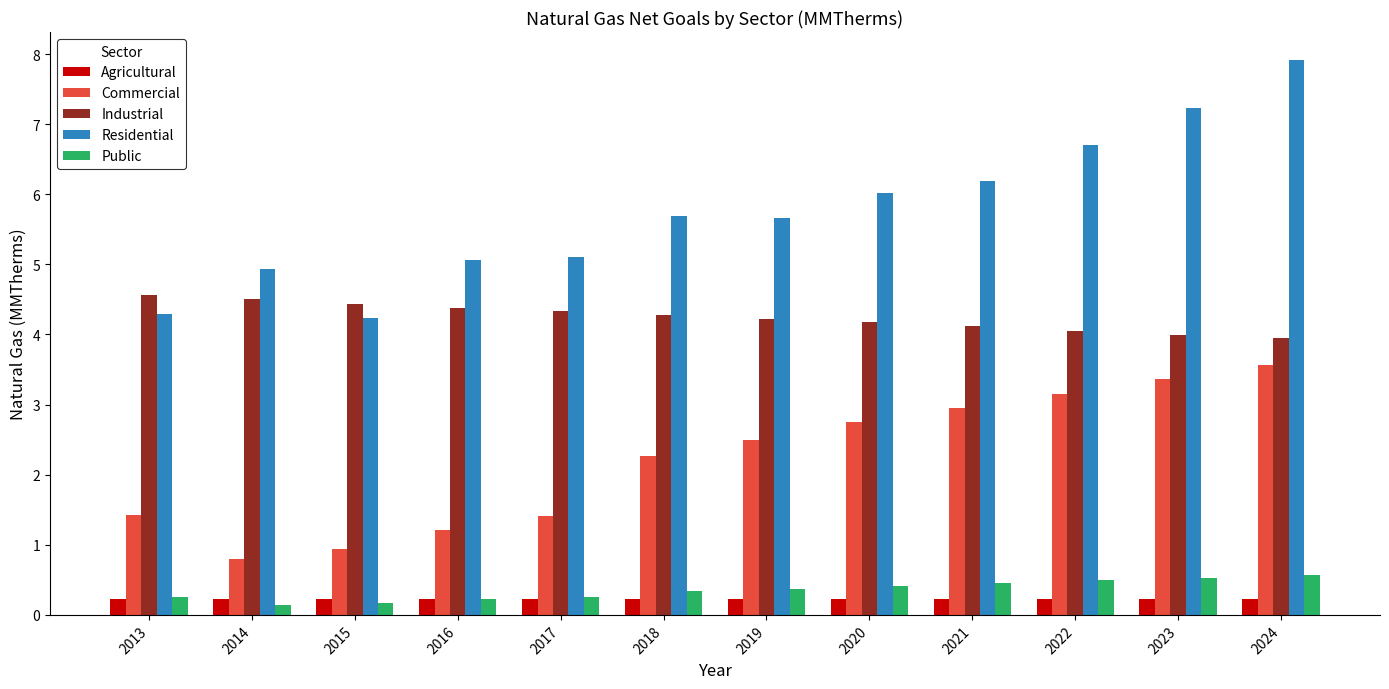

What is the average value of the Commercial series?

2.2